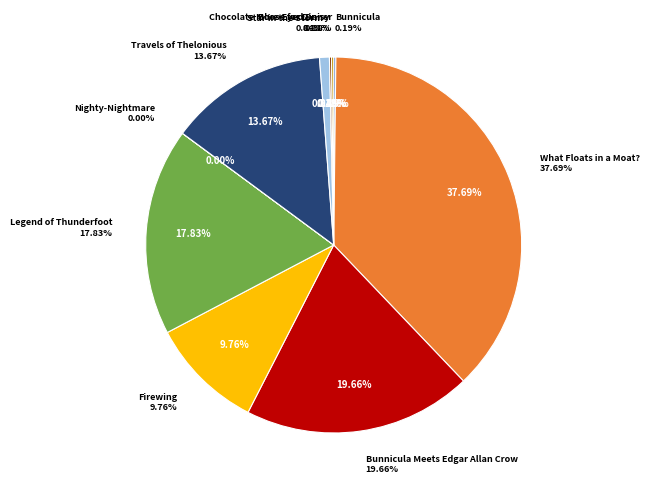

Count the number of slices in the pie.

10